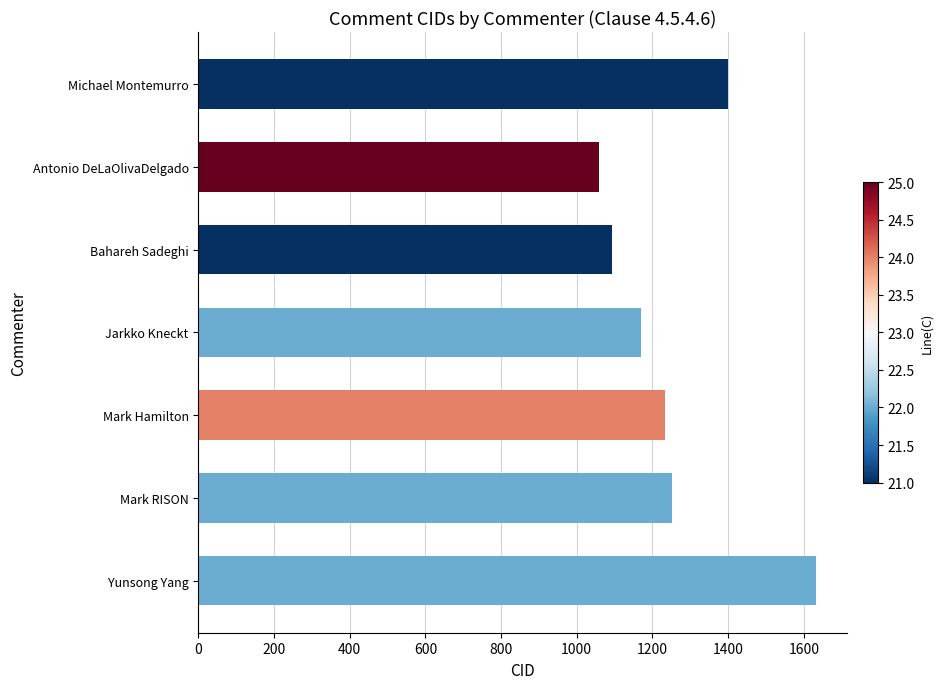

What is the greatest value displayed?

1633